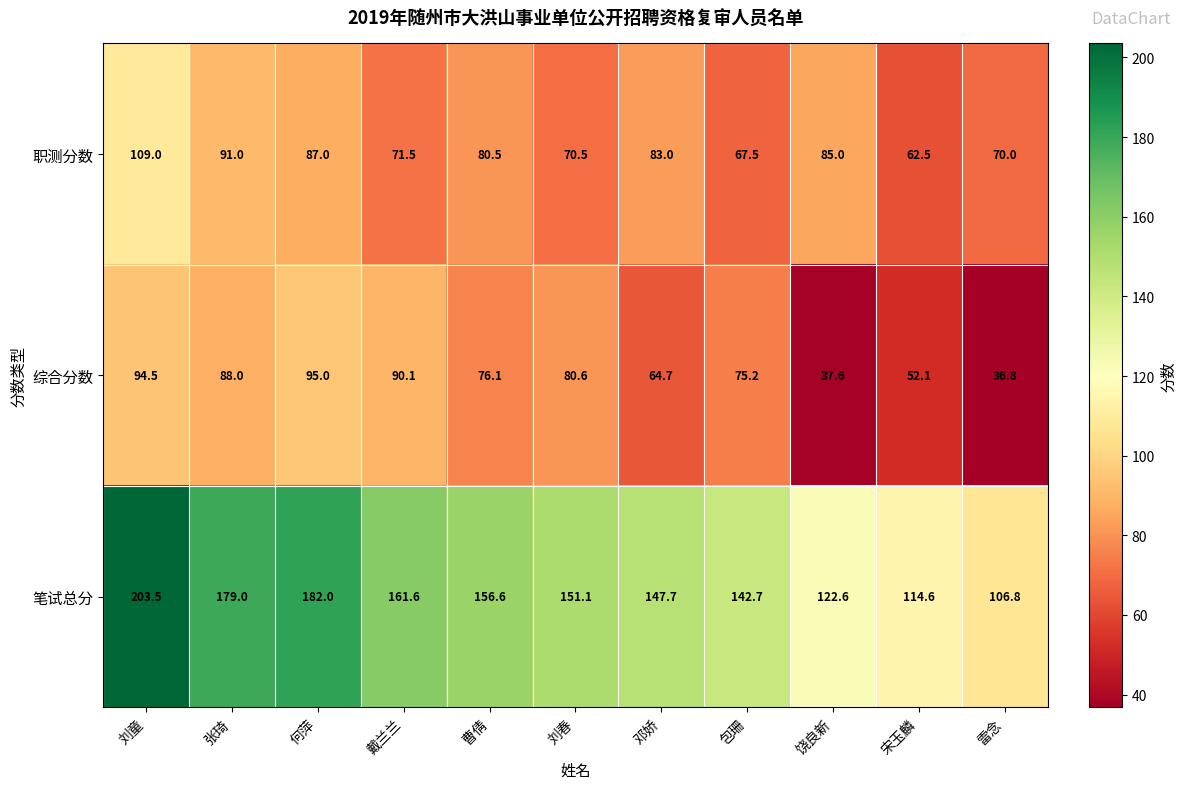

Is the value of 职测分数 at 戴兰兰 greater than the value of 笔试总分 at 何萍?

No